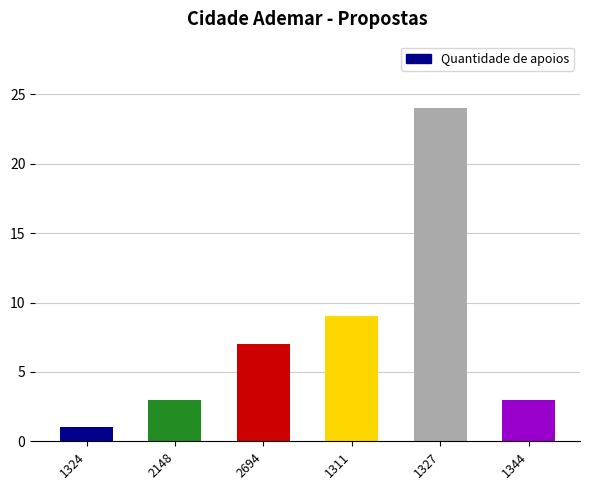

How many data points are less than 7?

3